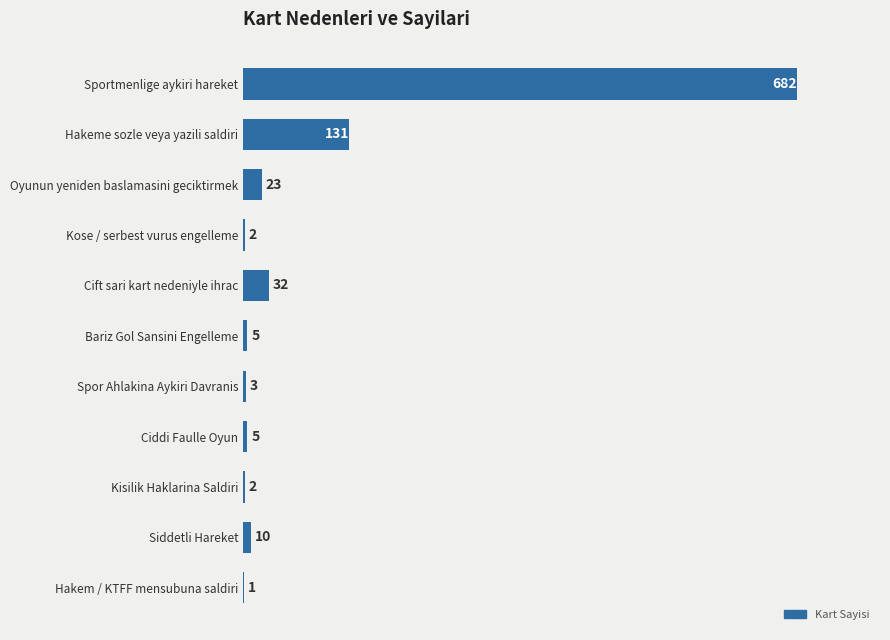

True or false: the data shows 1 at Hakem / KTFF mensubuna saldiri.

True